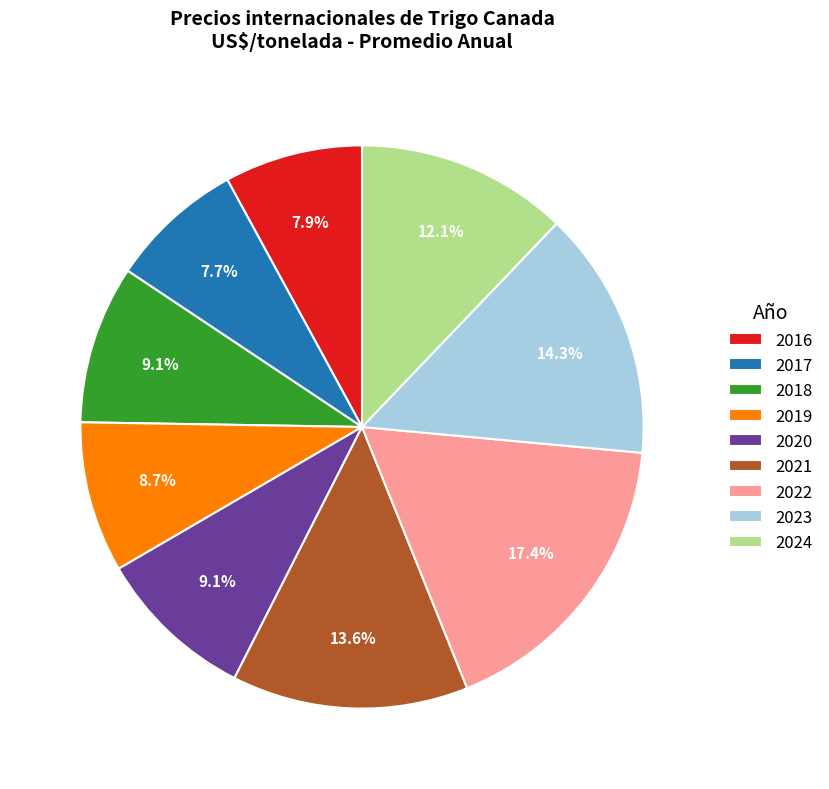

To the nearest percent, what is the combined percentage of 2017 and 2016?

16%